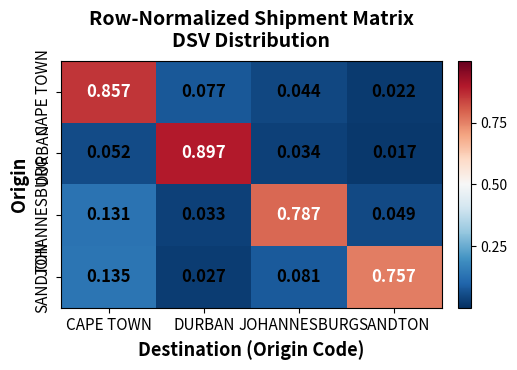

At JOHANNESBURG, list the series in order from largest to smallest.

JOHANNESBURG, SANDTON, CAPE TOWN, DURBAN